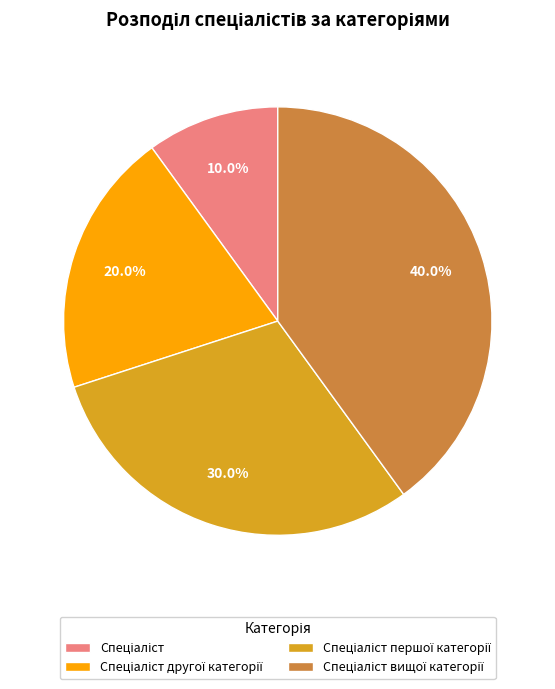

Is there any slice that represents more than half of the pie?

No